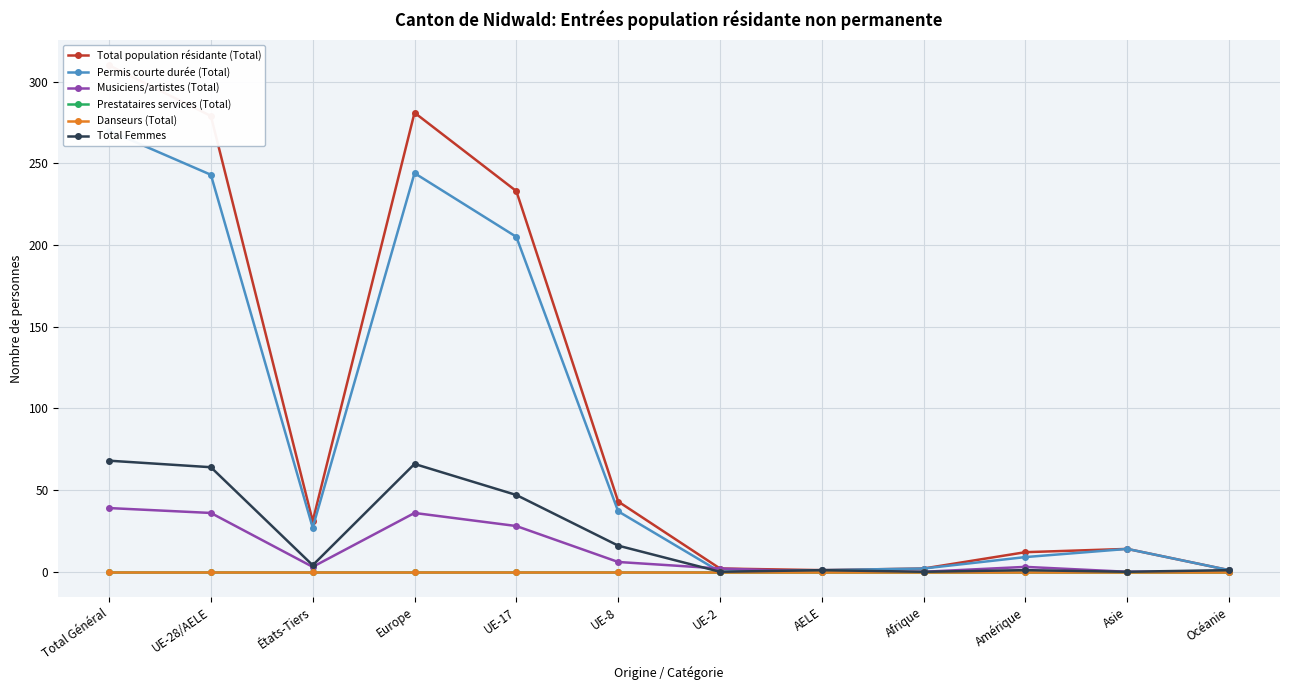

True or false: Danseurs (Total) has more than 1 interior local peaks.

False